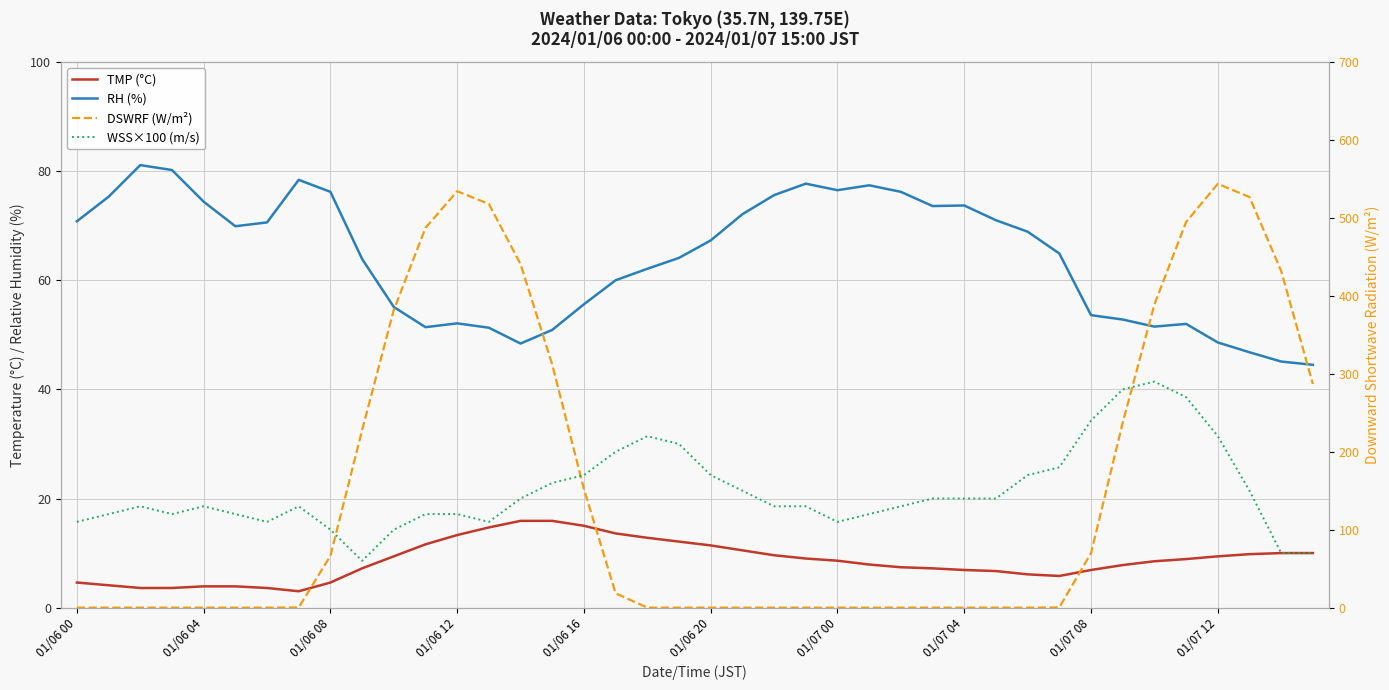

At which category does DSWRF (W/m²) reach its first local peak?

01/06 12